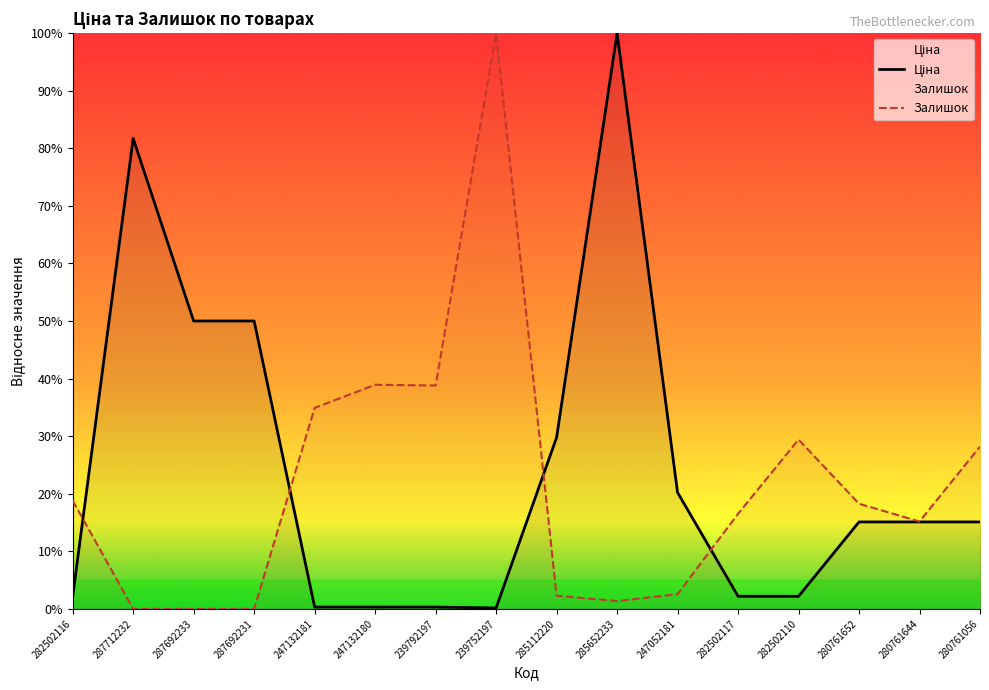

What is the maximum value for Залишок?

100.0